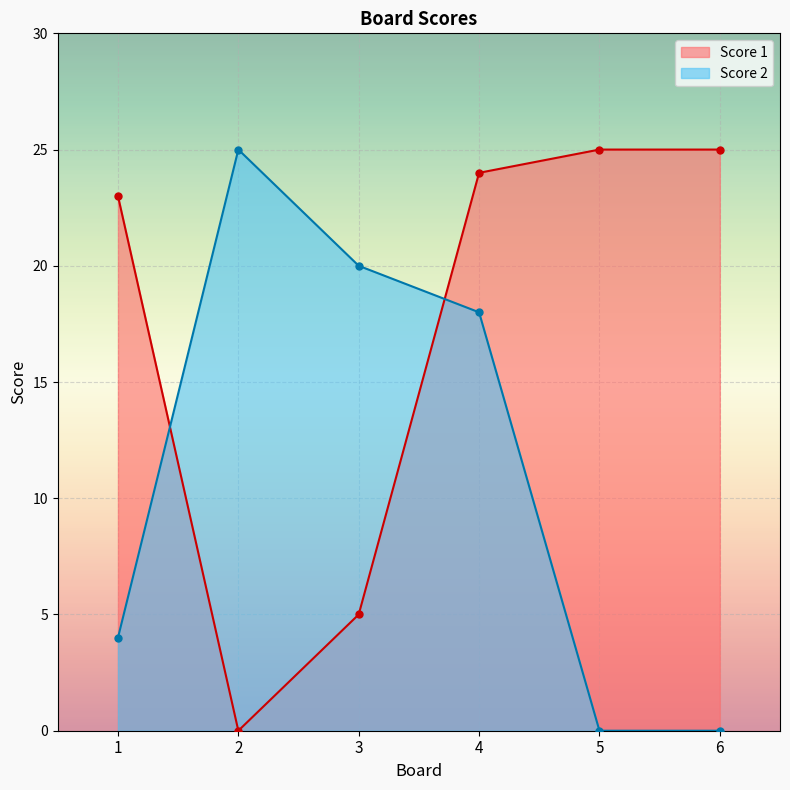

How many values in the Score 1 series are below 24?

3